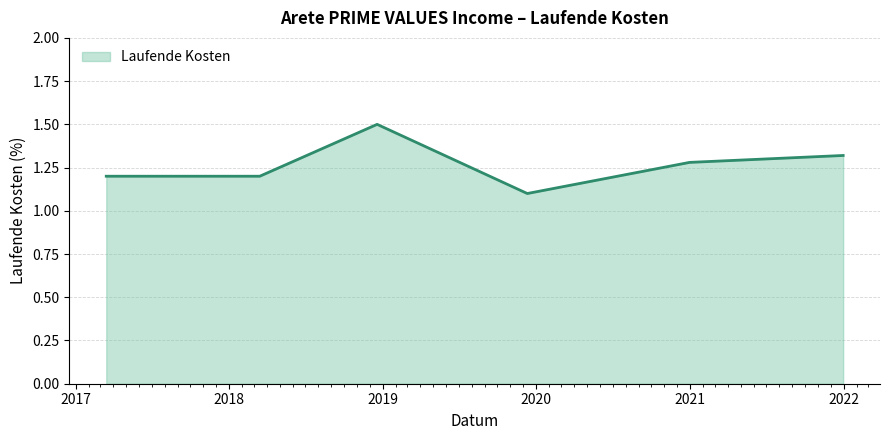

How many values are between 1 and 2?

6